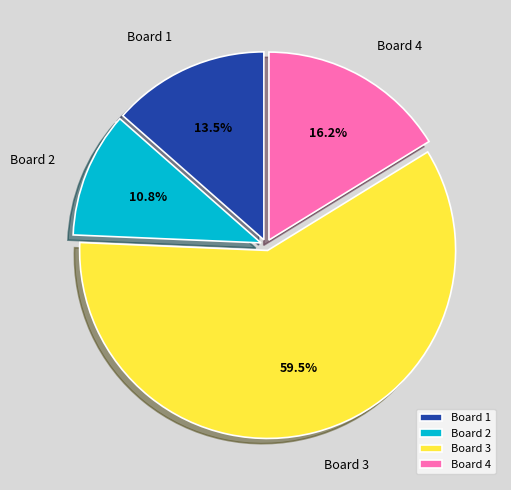

True or false: Board 2 accounts for 11% of the total.

True